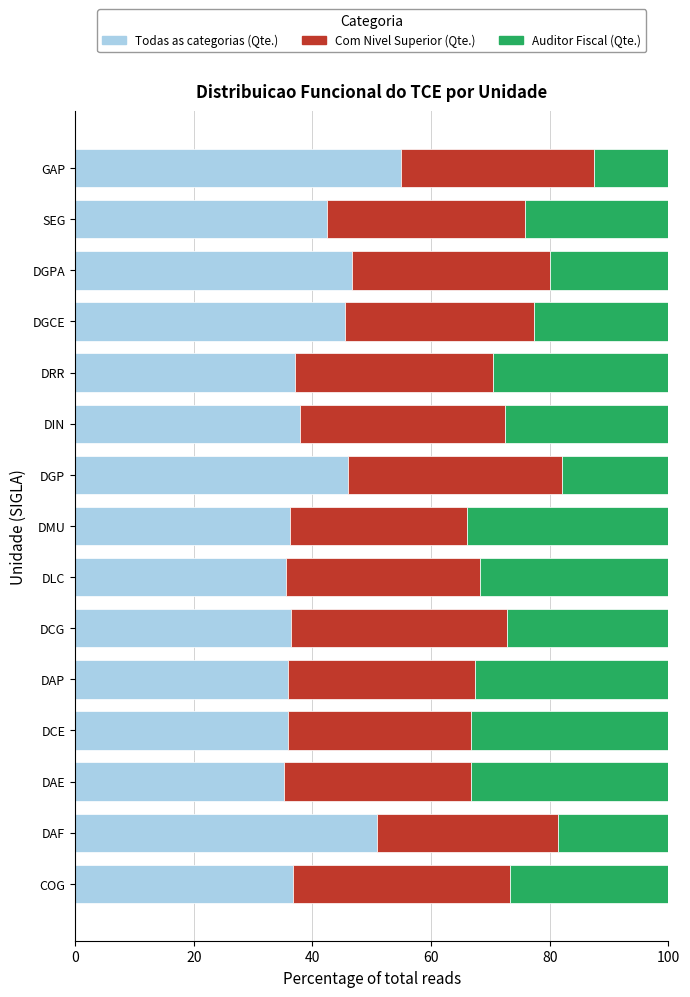

What is the average value of the Todas as categorias (Qte.) series?

40.9